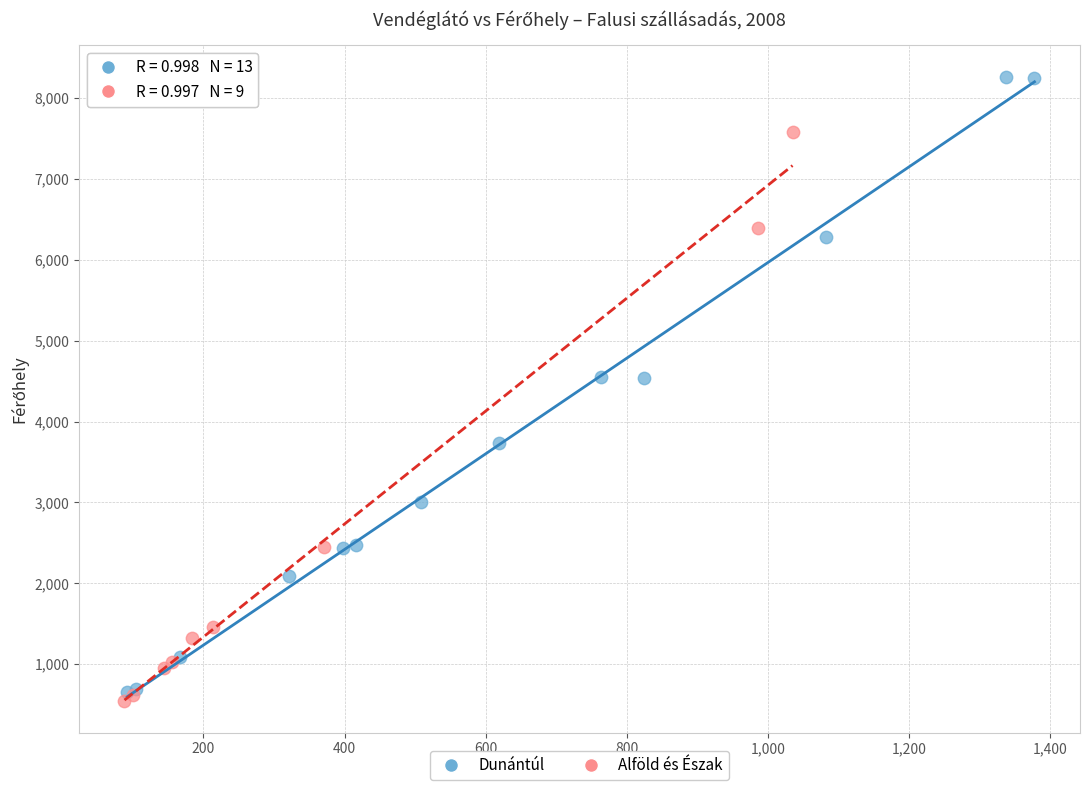

Which series has the largest Y range (max minus min)?

Dunántúl